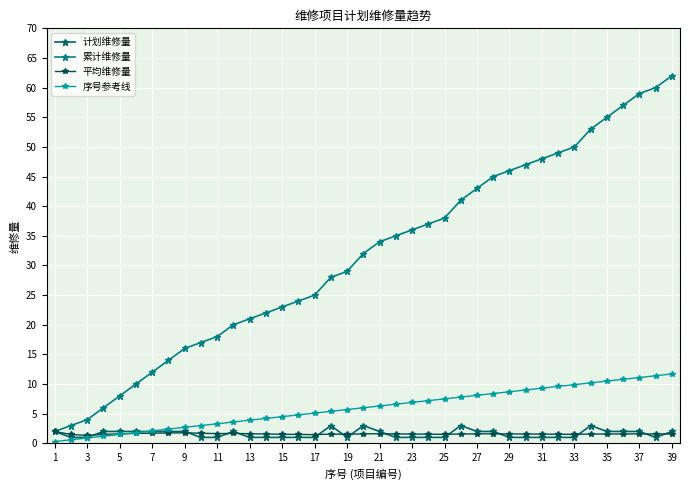

How many series are shown in this chart?

4